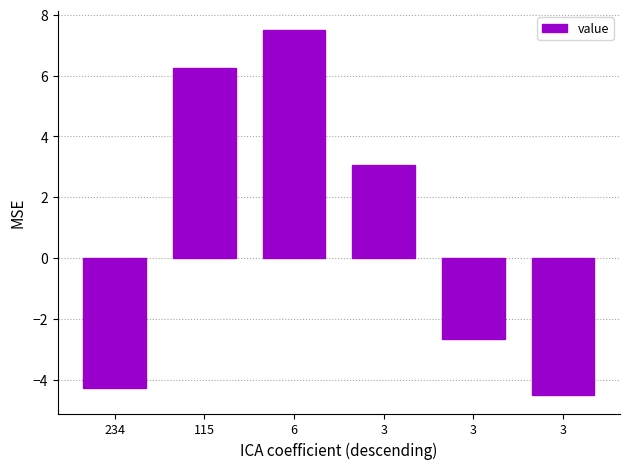

Which category has the highest value across all series?

6